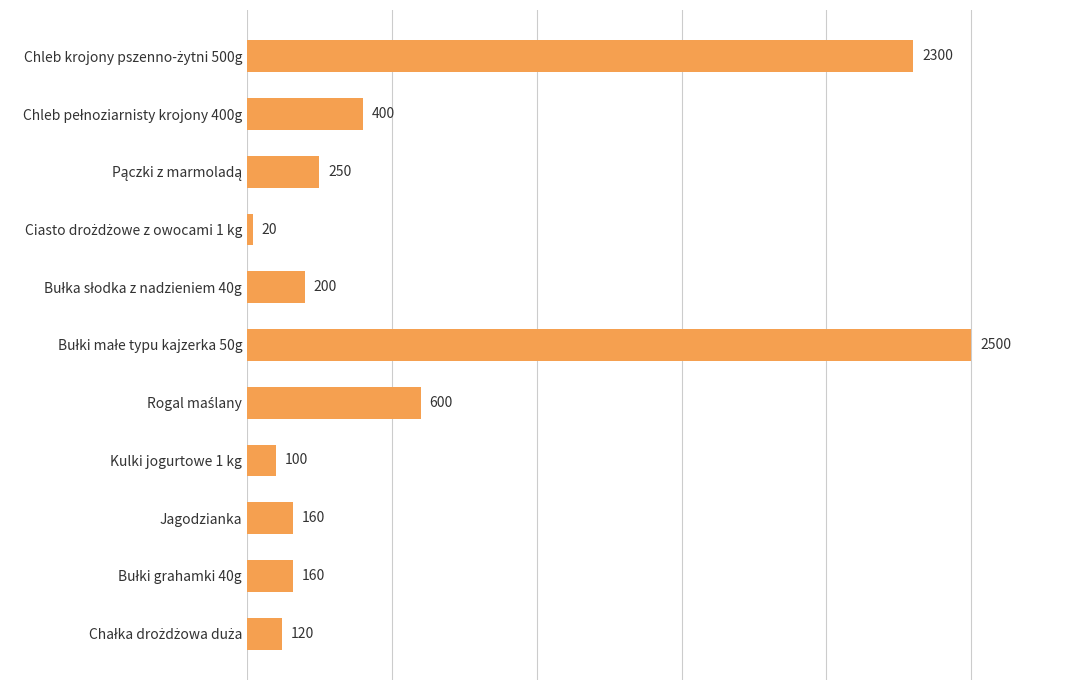

Reading top to bottom, what are all the values shown in this chart?

2300	400	250	20	200	2500	600	100	160	160	120